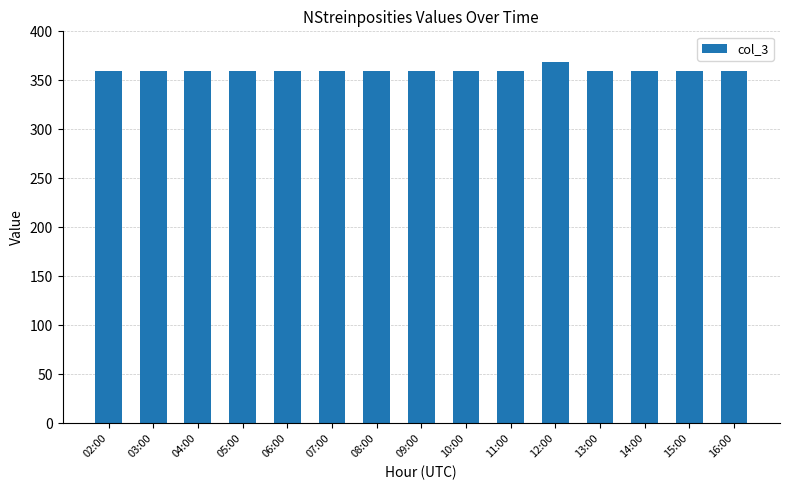

The value at 02:00 is 360. True or false?

True